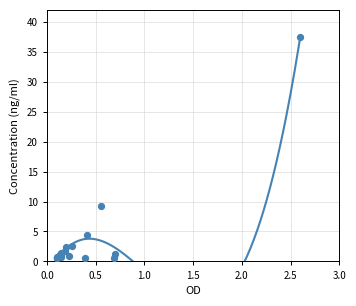

What Y value in the scatter plot is closest to 19?

9.3